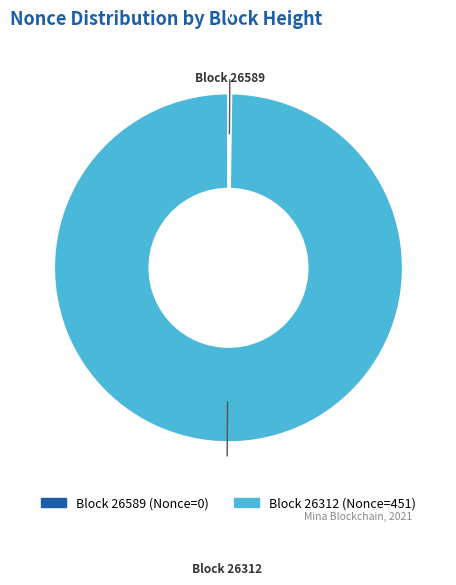

Is there a majority slice in this chart?

Yes